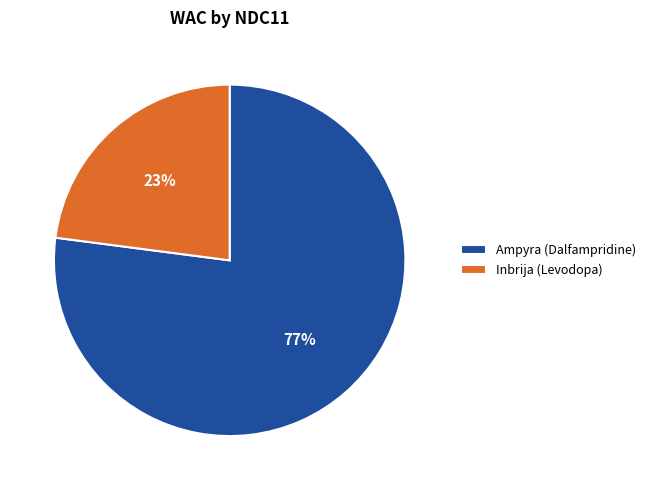

Combined, do Ampyra (Dalfampridine) and Inbrija (Levodopa) account for over 50%?

Yes